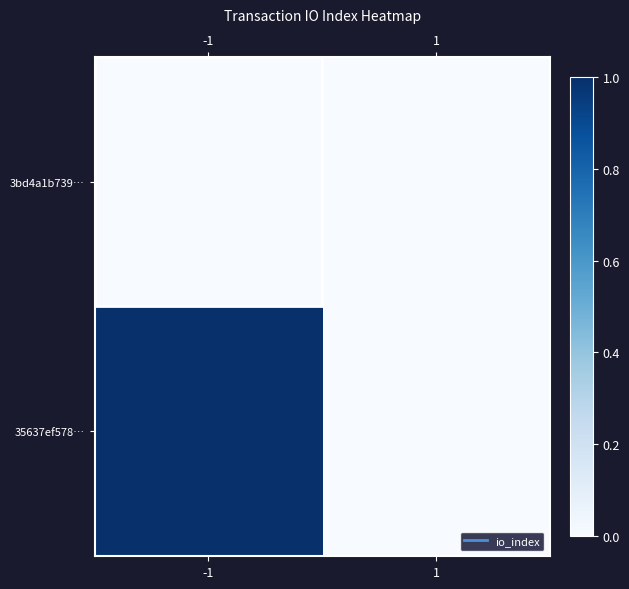

At how many categories does at least one series exceed 0?

1